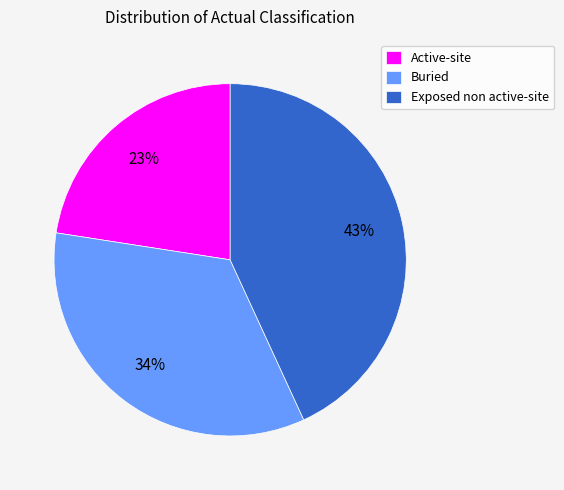

Rank the categories by value from highest to lowest.

Exposed non active-site, Buried, Active-site